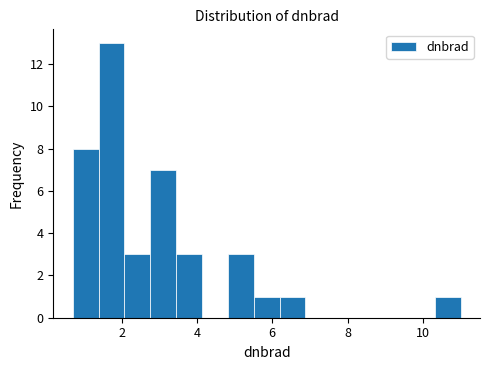

Around what value on the x-axis is the tallest bar? Give the approximate position of its centre, as read against the axis.

1.8